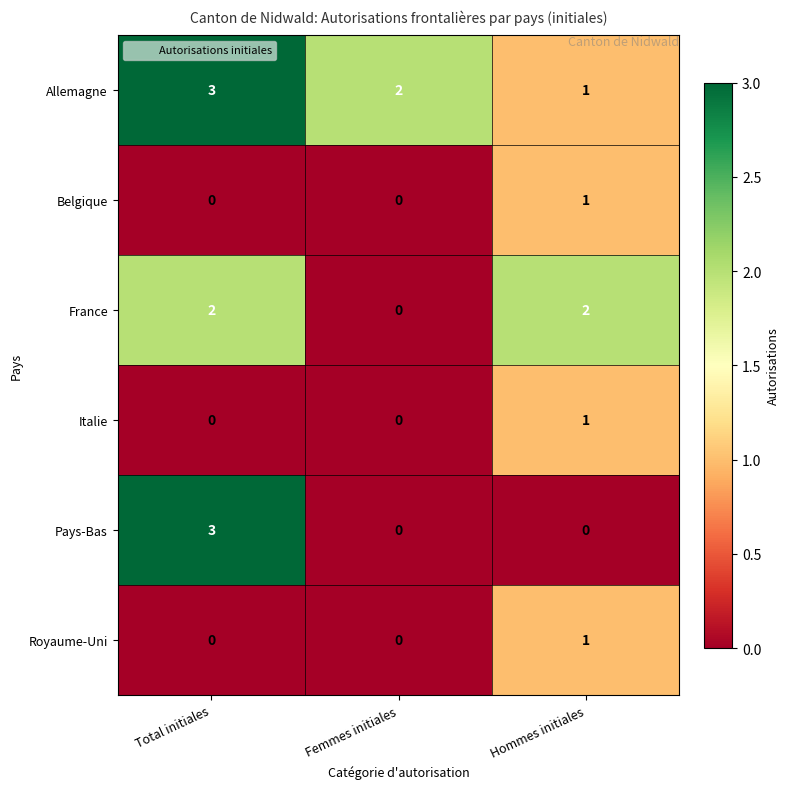

At which category is the sum across all series the highest?

Total initiales